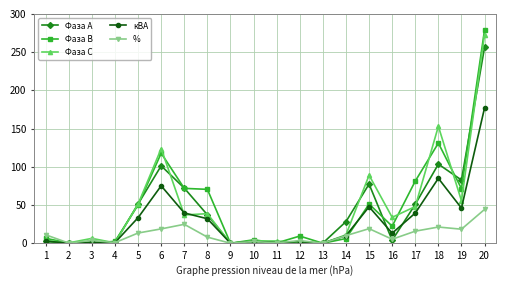

List the series in order of their peak value, lowest first.

%, кВА, Фаза А, Фаза С, Фаза В